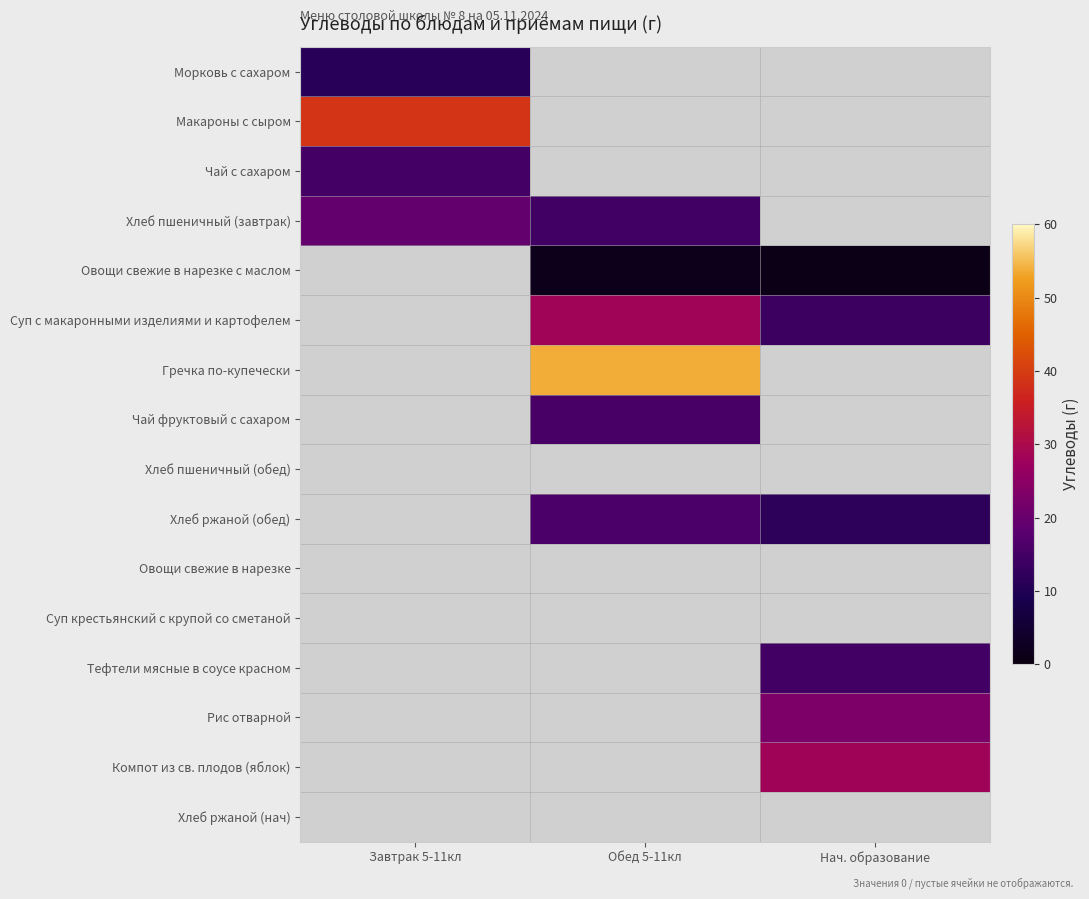

Is it true that Гречка по-купечески equals 16.7 at Обед 5-11кл?

False